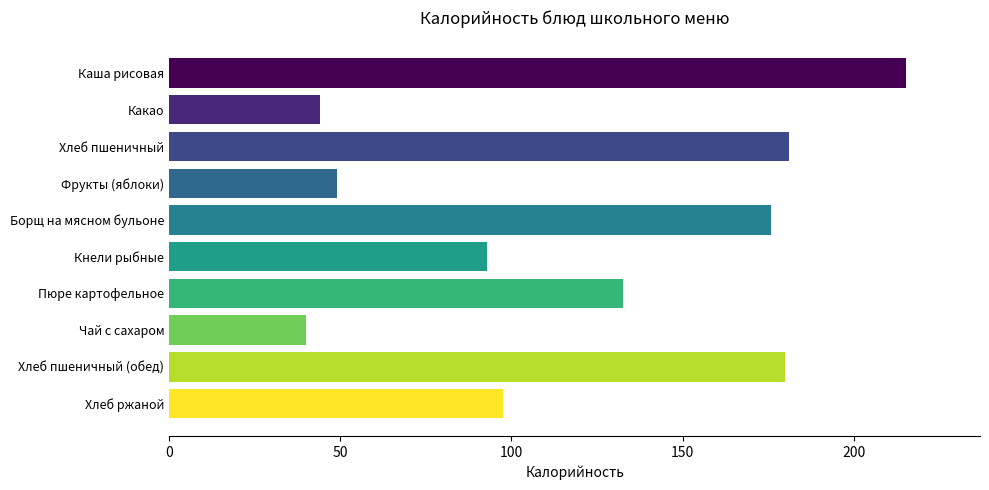

What is the value of the 2nd bar from the top?

44.0